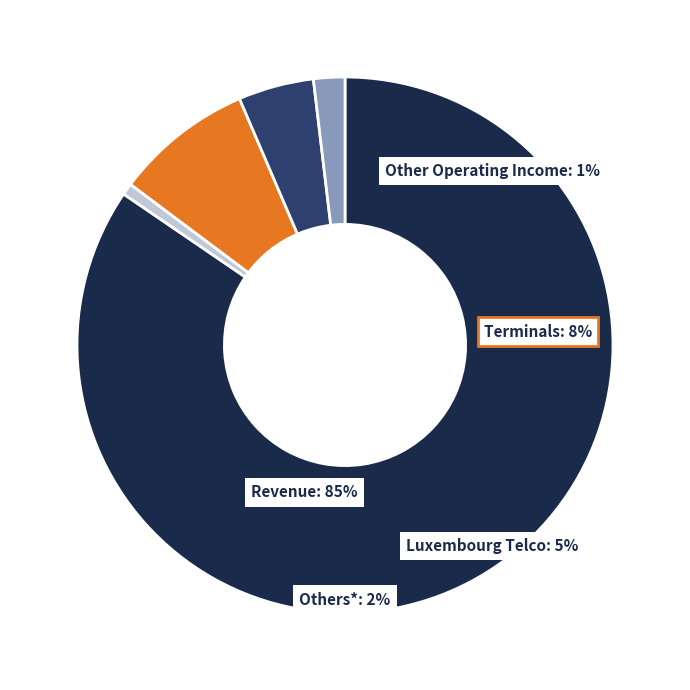

Which category has the biggest portion of the pie?

Revenue